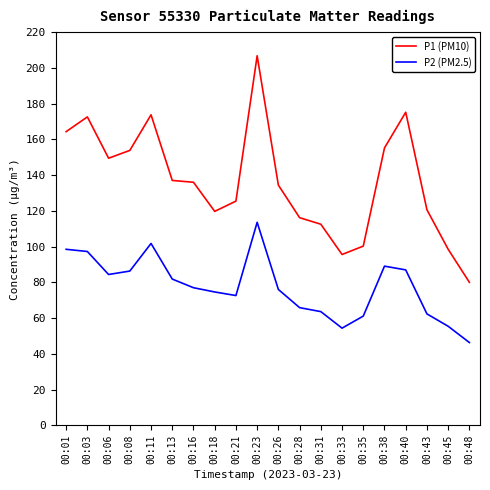

True or false: P1 (PM10) and P2 (PM2.5) intersect in this chart.

False